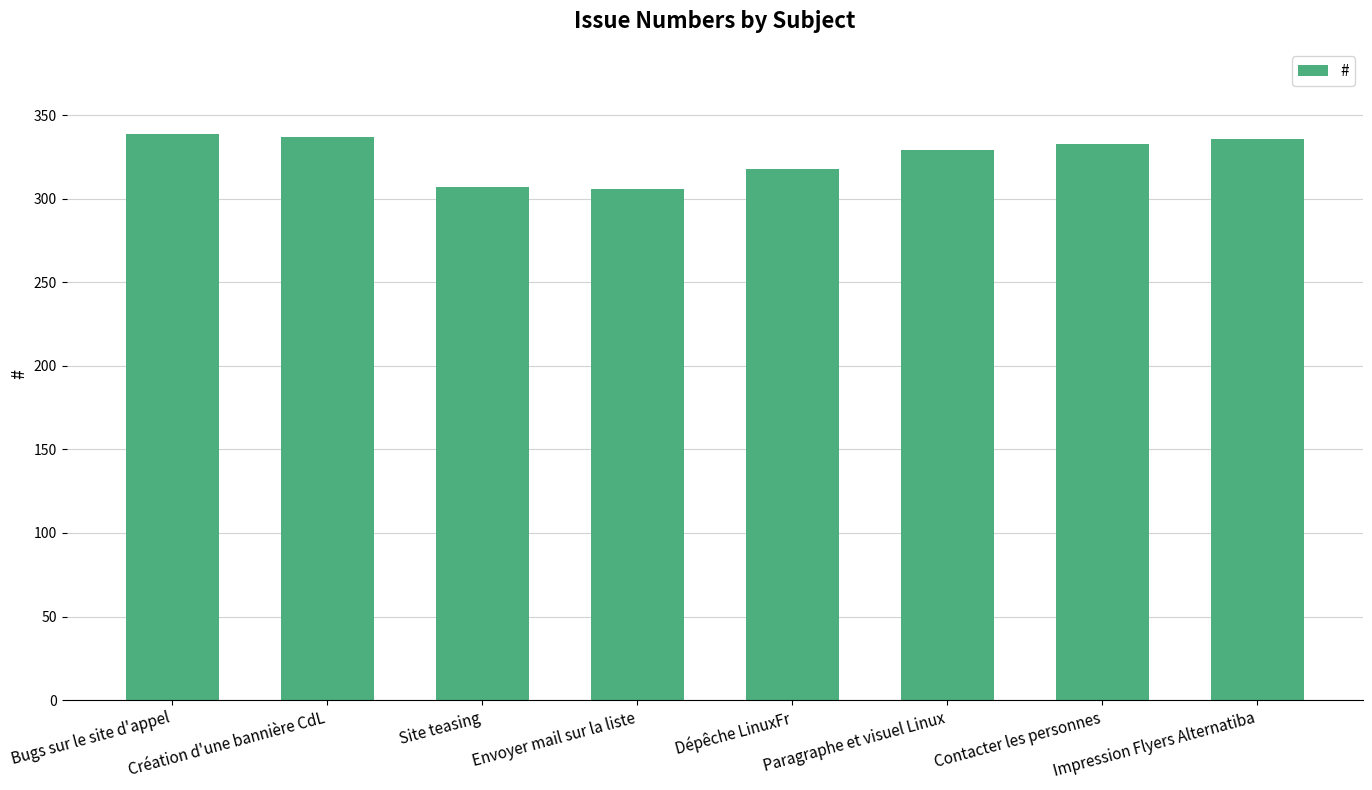

Is it true that the value at Contacter les personnes is 116?

False